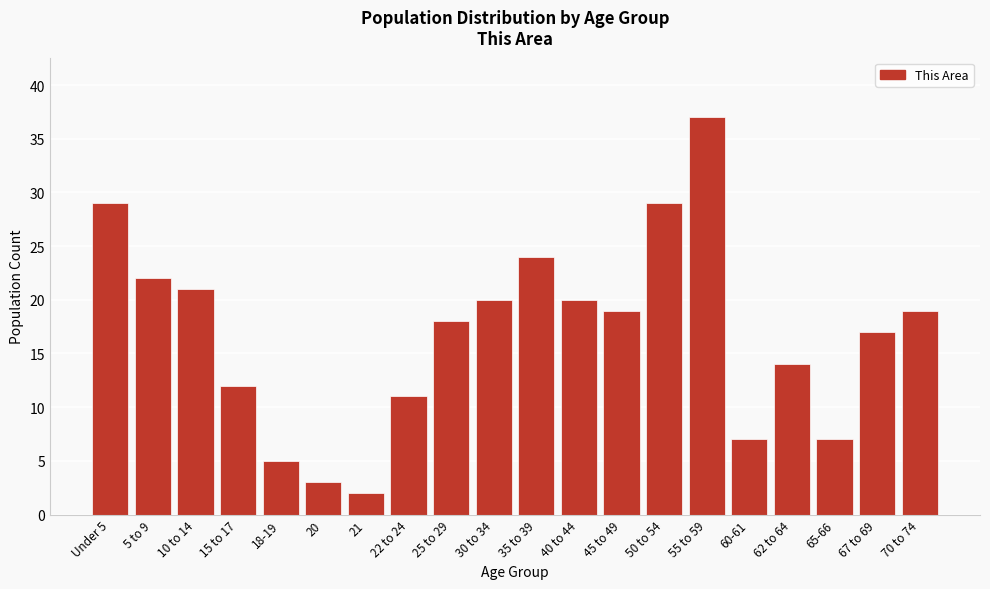

Reading left to right, what are all the values shown in this chart?

29	22	21	12	5	3	2	11	18	20	24	20	19	29	37	7	14	7	17	19